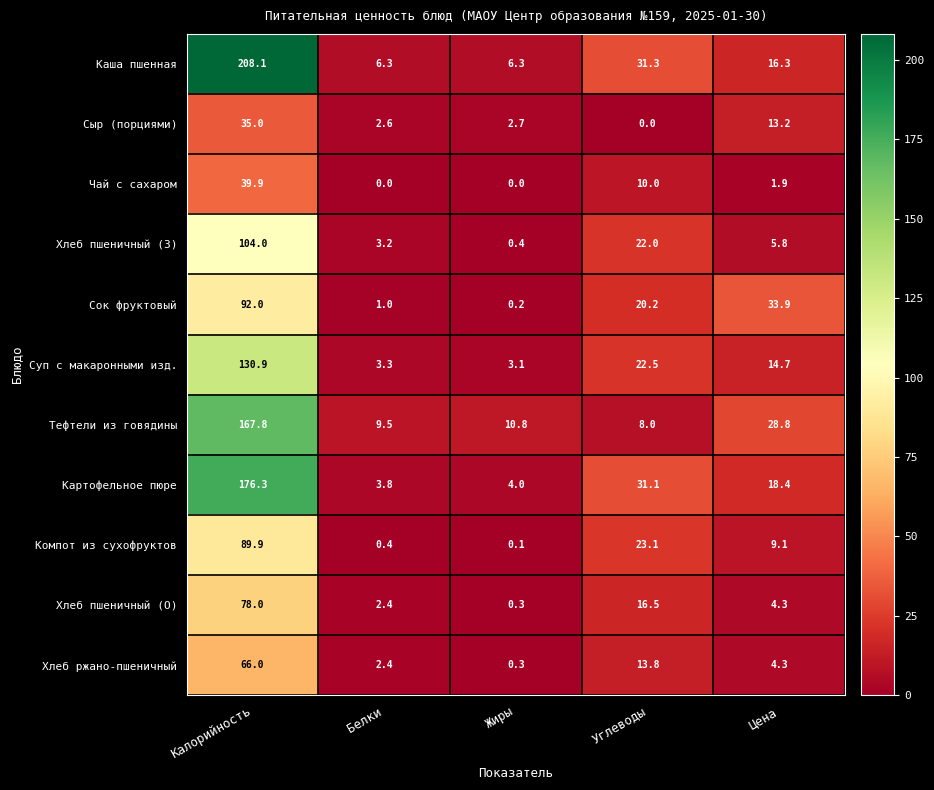

Which series changed the most between Углеводы and Цена?

Тефтели из говядины